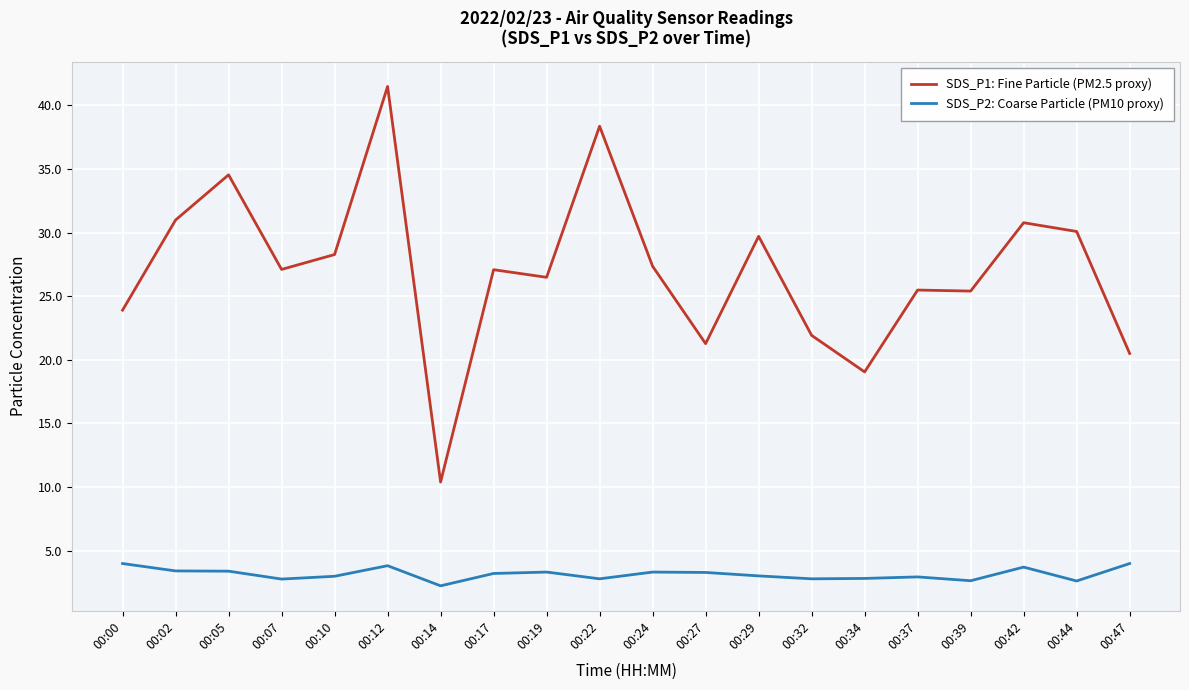

How many lines are shown in the chart?

2